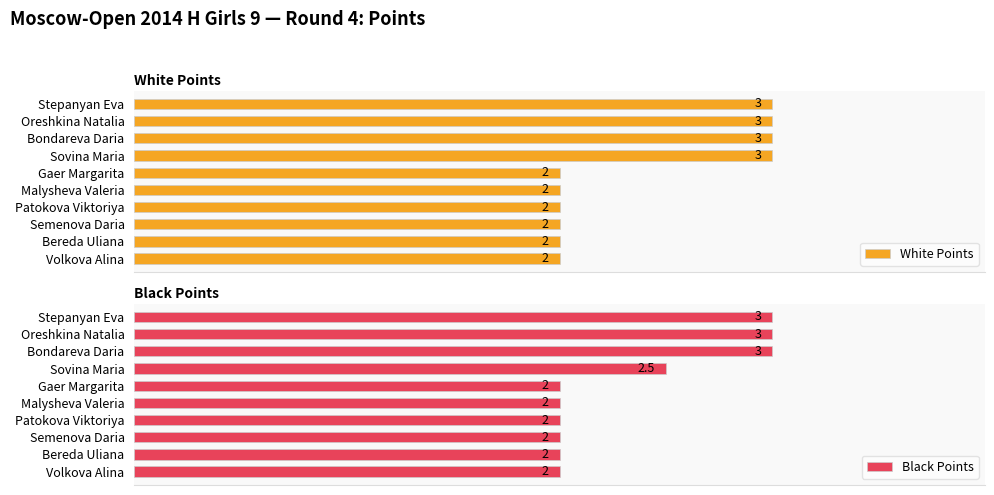

Rank the categories by White Points value from highest to lowest.

Stepanyan Eva, Oreshkina Natalia, Bondareva Daria, Sovina Maria, Gaer Margarita, Malysheva Valeria, Patokova Viktoriya, Semenova Daria, Bereda Uliana, Volkova Alina